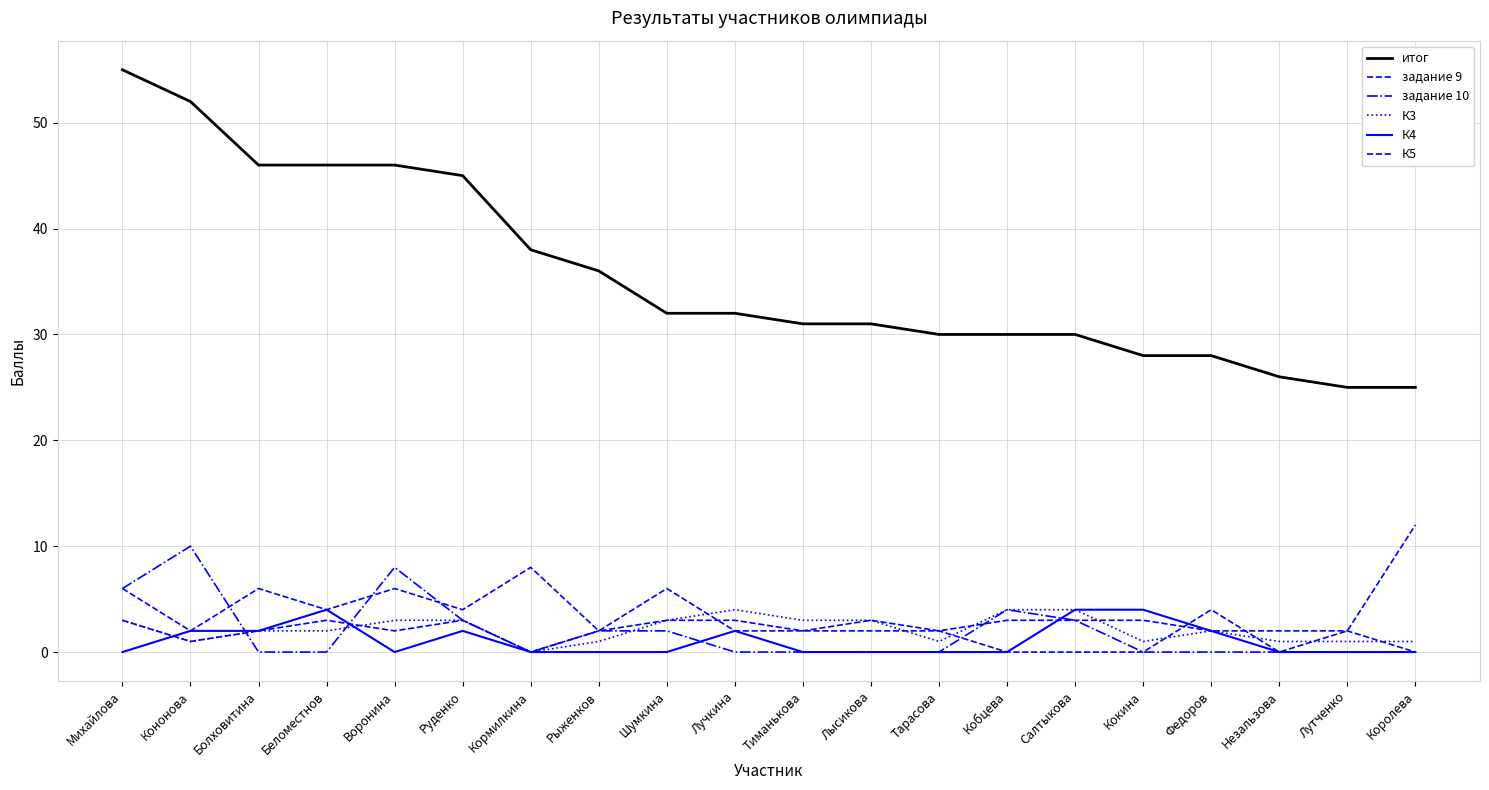

Does the chart display data point markers on the line(s)?

No